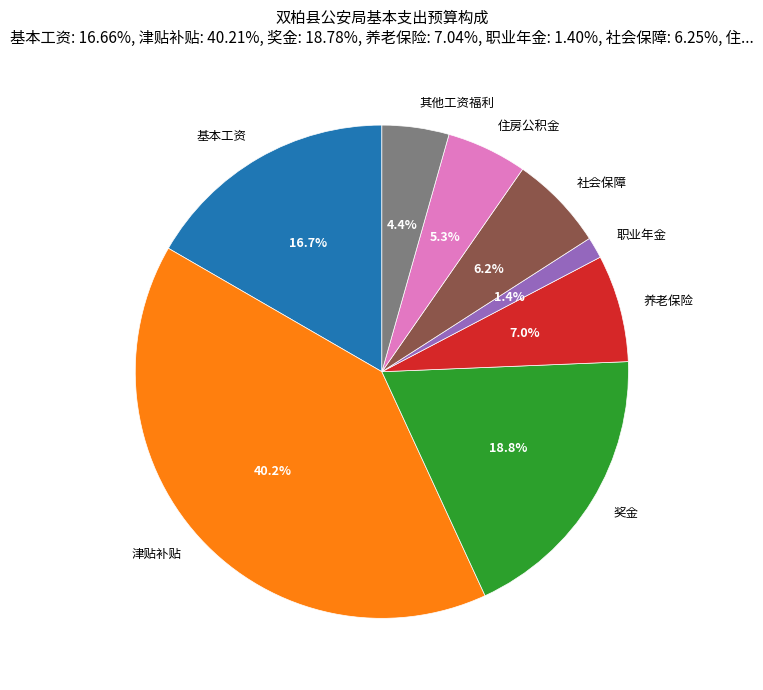

Between 基本工资 and 奖金, which is larger?

奖金